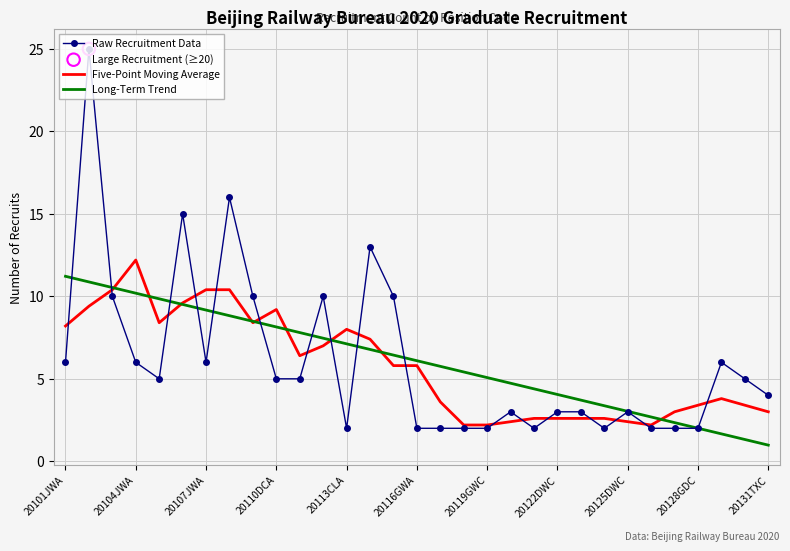

Which series has the widest spread of values?

Raw Recruitment Data